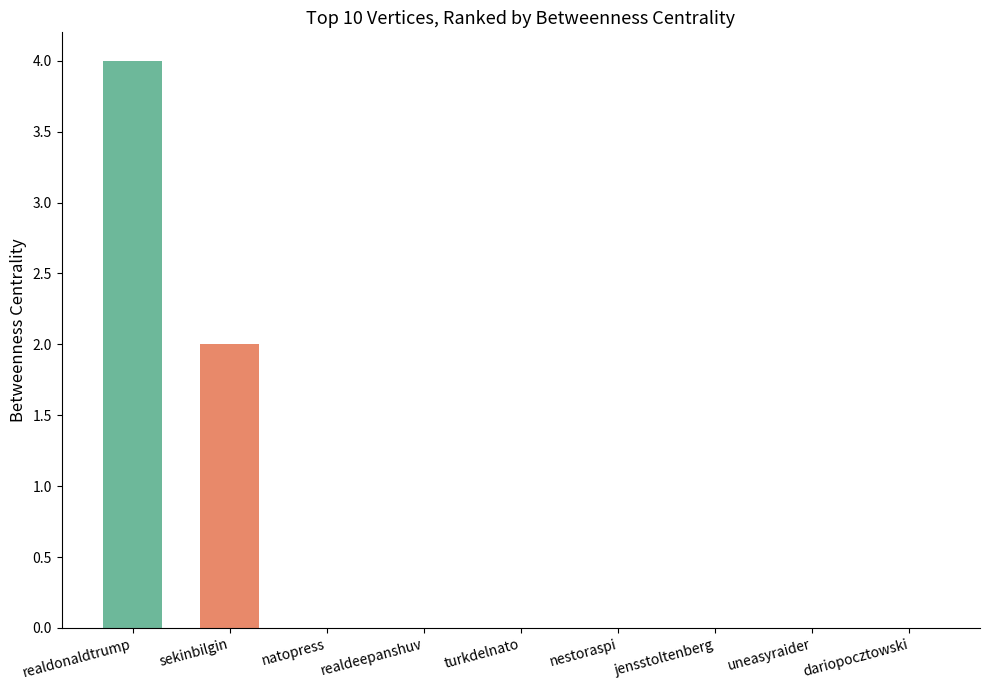

The value at nestoraspi is 0. True or false?

True